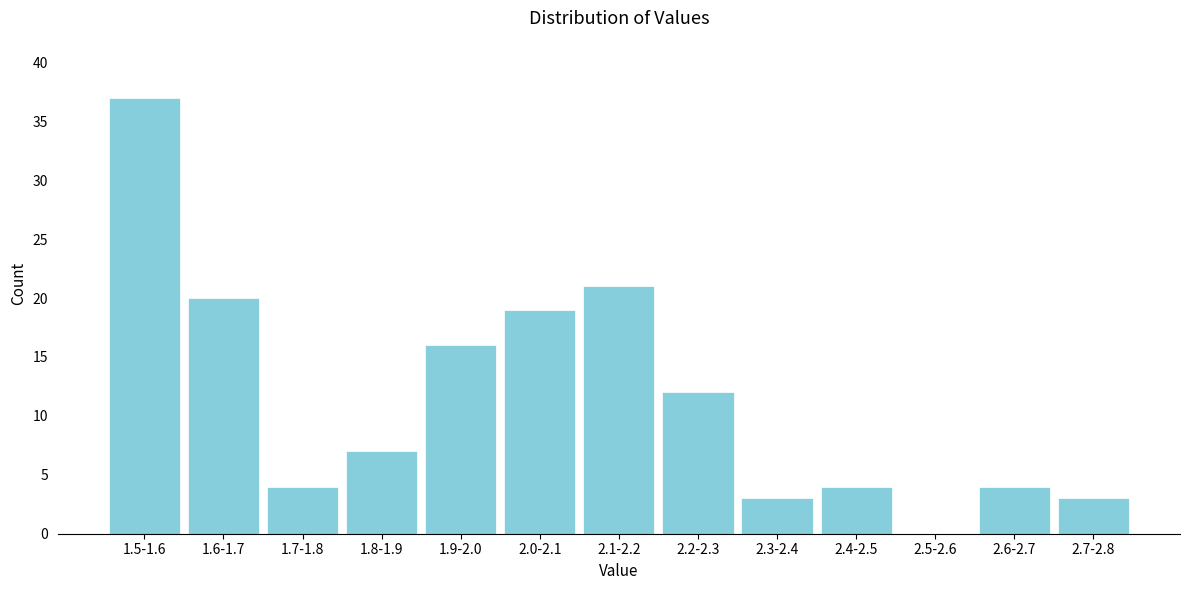

Reading left to right, extract all data points from this chart.

1.5-1.6=37	1.6-1.7=20	1.7-1.8=4	1.8-1.9=7	1.9-2.0=16	2.0-2.1=19	2.1-2.2=21	2.2-2.3=12	2.3-2.4=3	2.4-2.5=4	2.5-2.6=0	2.6-2.7=4	2.7-2.8=3